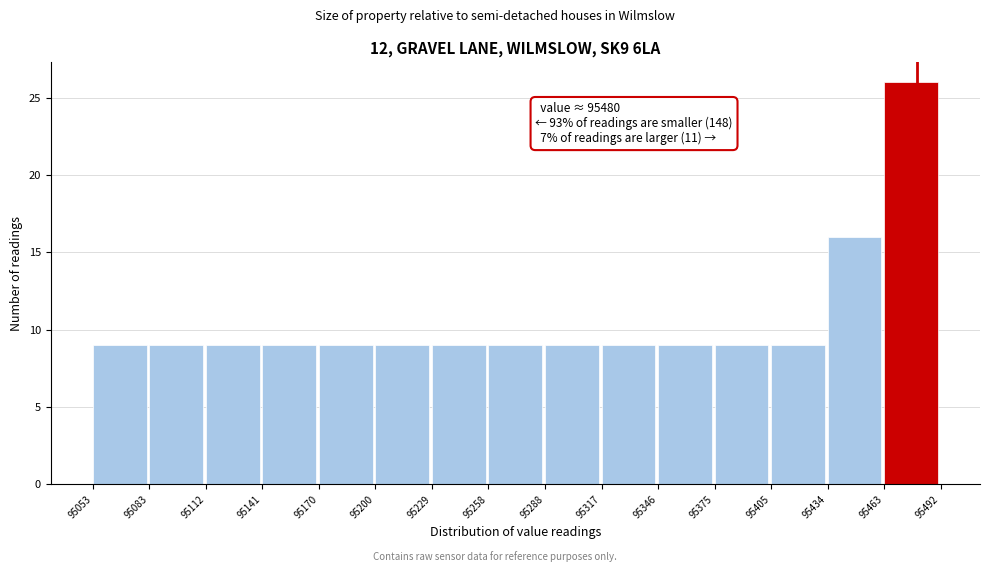

Over which range of the x-axis is the bar tallest?

95463 to 95492